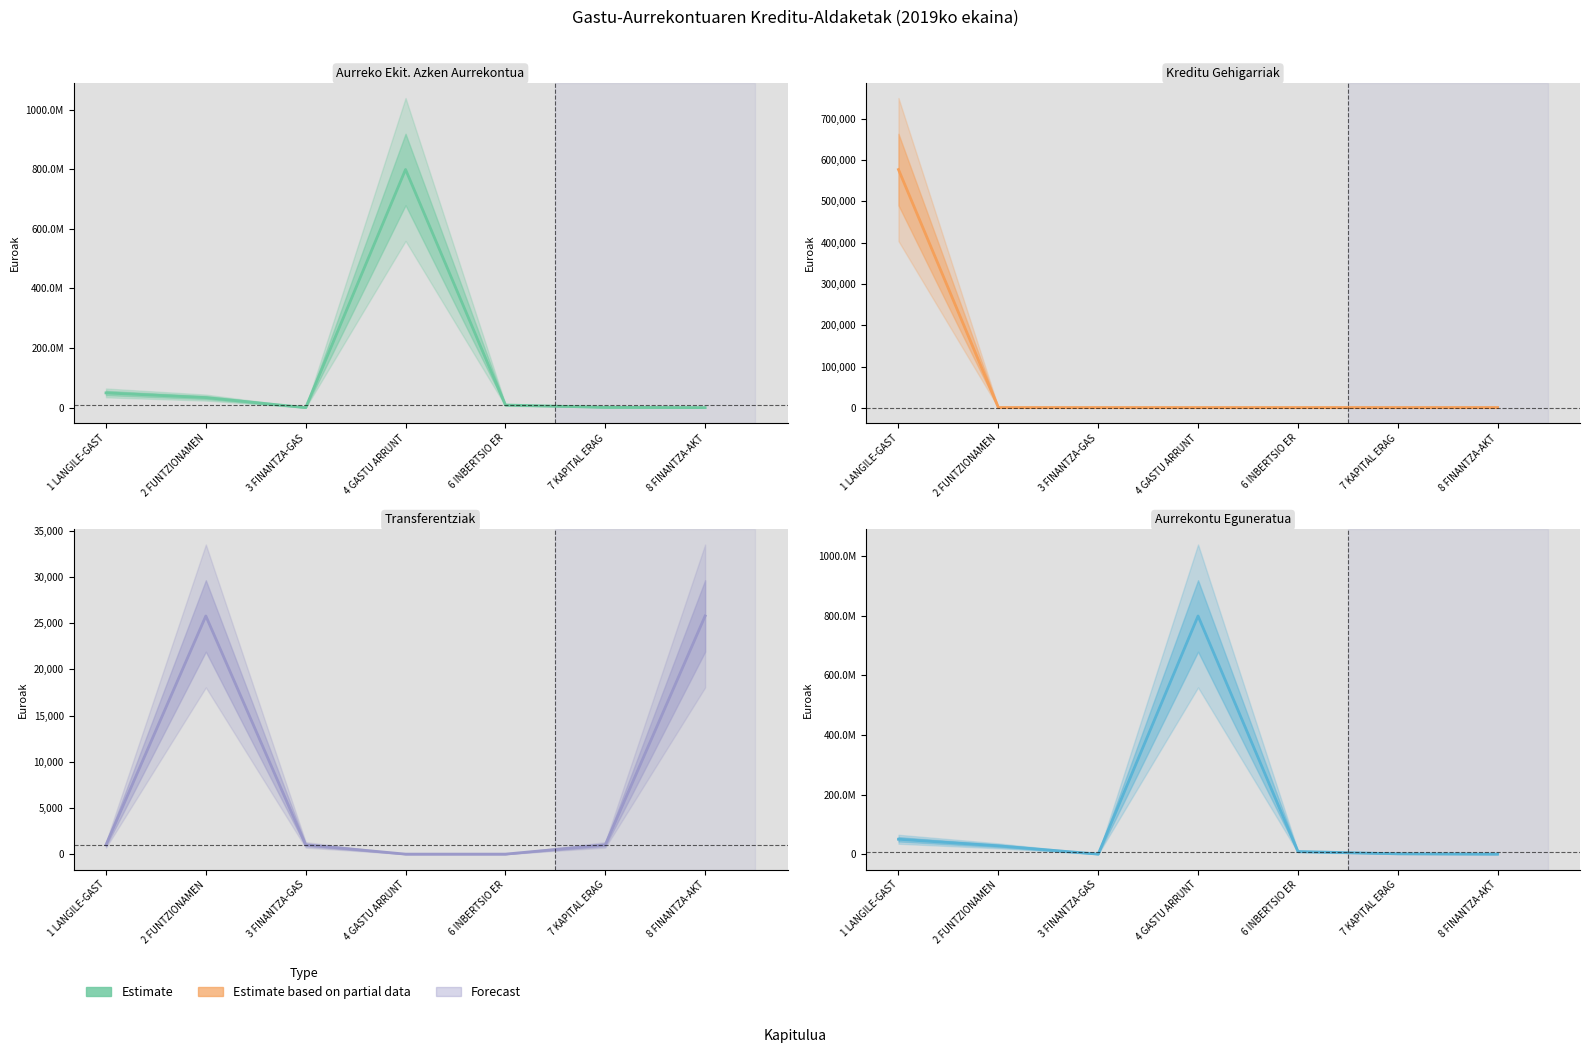

True or false: Aurrekontu Eguneratua and Kreditu Gehigarriak intersect in this chart.

False